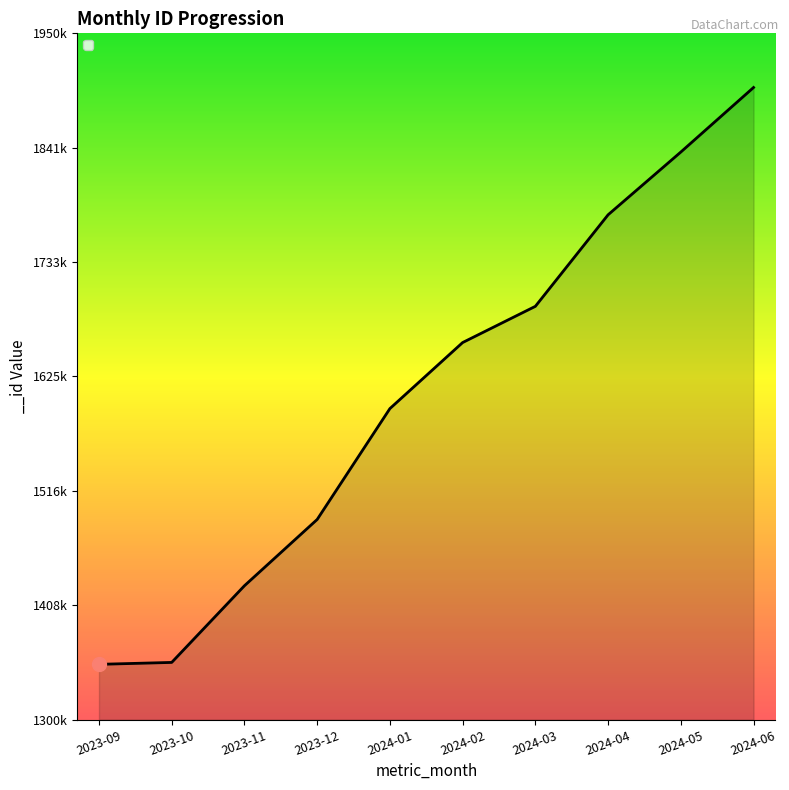

What is the label of the 5th point from the right?

2024-02